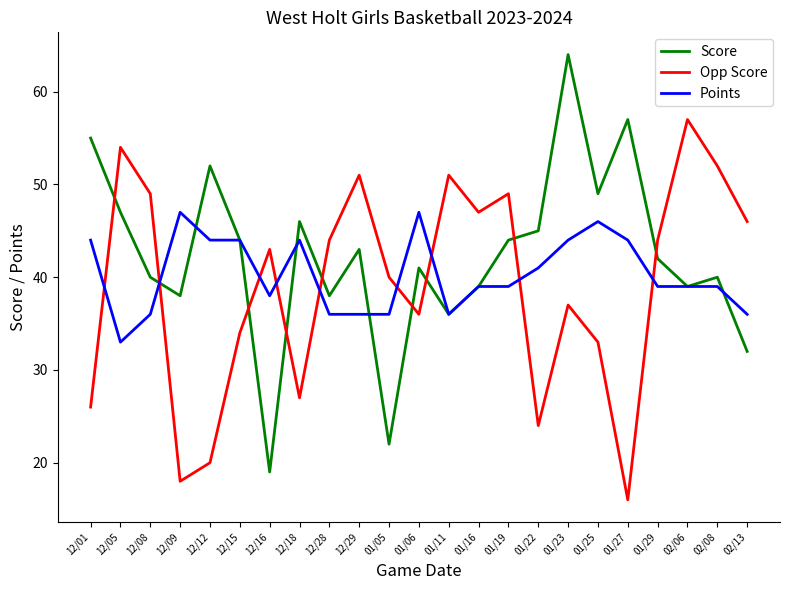

What is the total value across all series at 12/16?

100